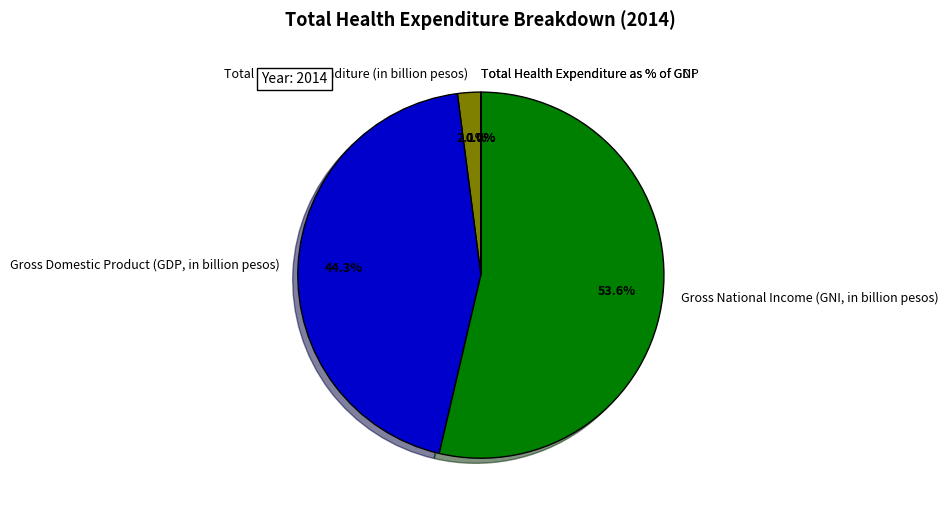

To the nearest percent, what percentage of the pie is Gross Domestic Product (GDP, in billion pesos)?

44%